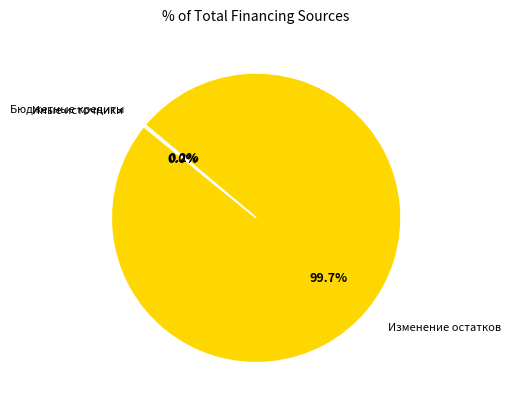

To the nearest percent, what is the difference between the largest and smallest slice percentages?

100%